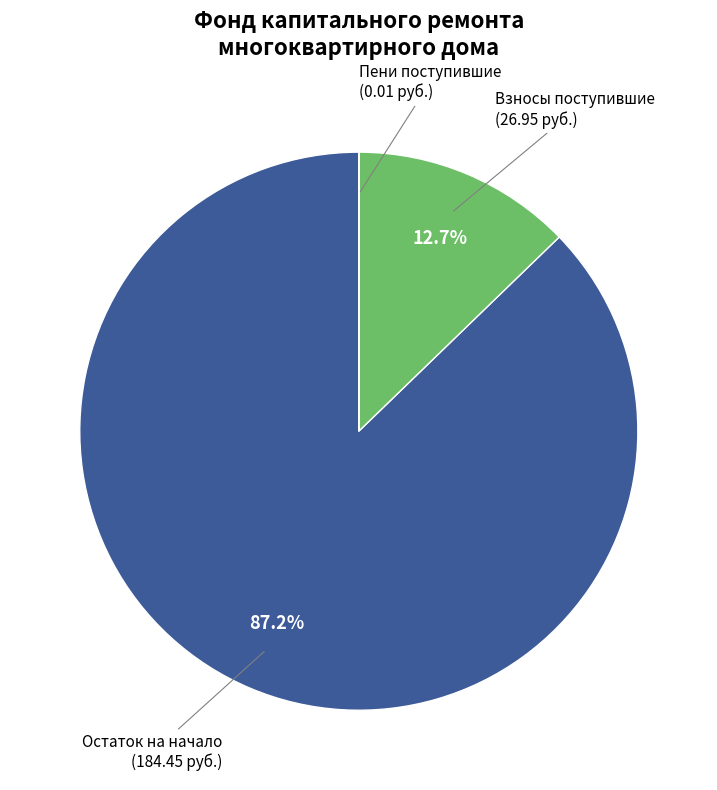

Is there a majority slice in this chart?

Yes